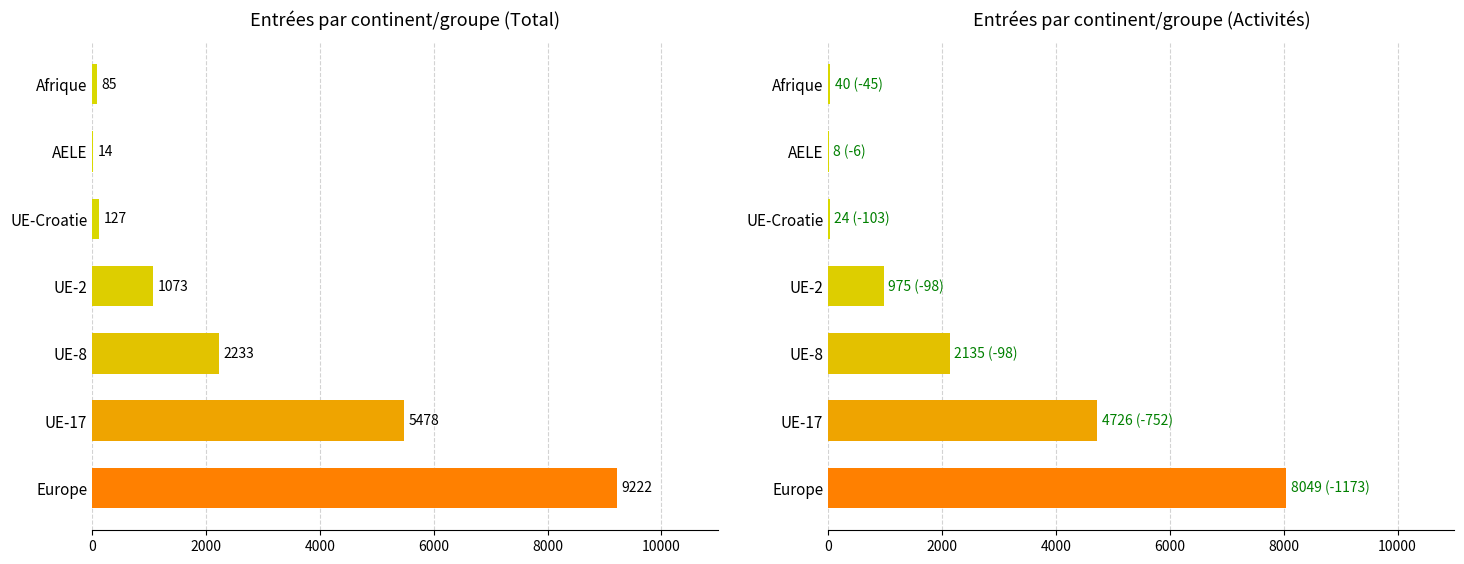

How many data points in Total are less than 1073?

3